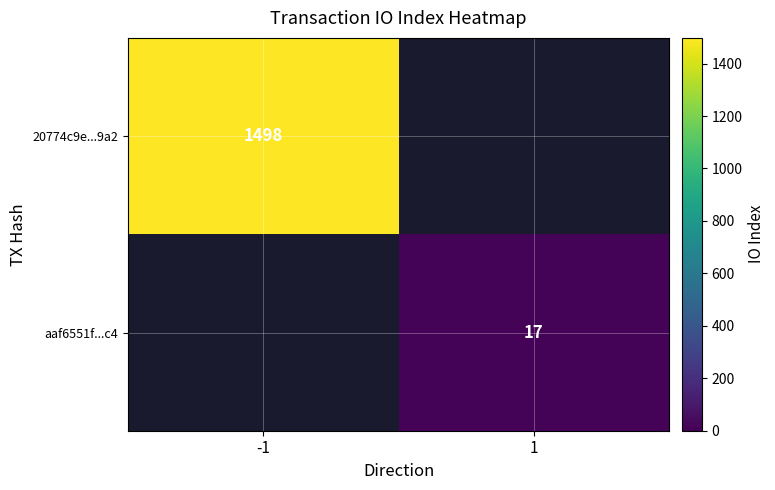

Is it true that aaf6551f...c4 equals 17 at 1?

True